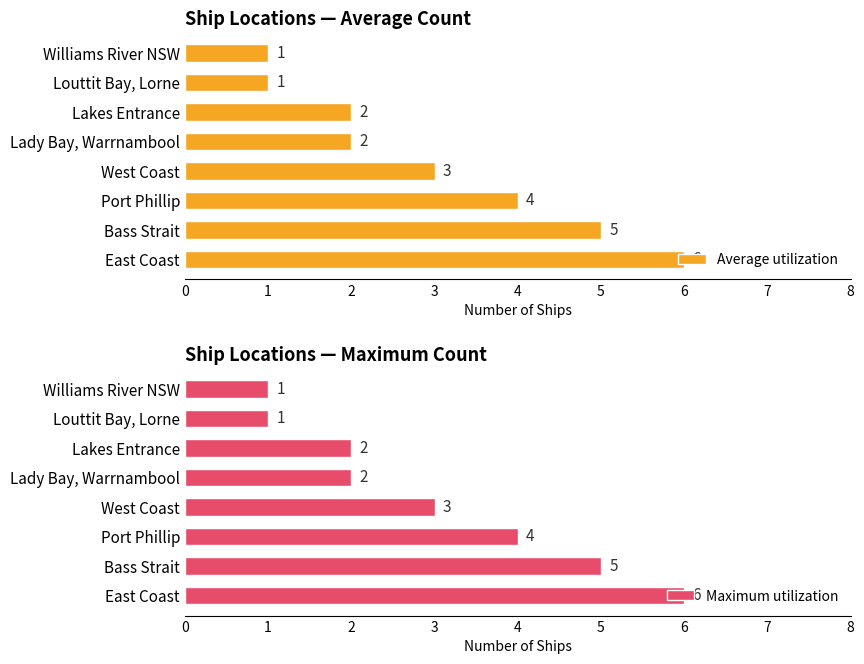

True or false: Maximum utilization has a value of 1 at Lady Bay, Warrnambool.

False